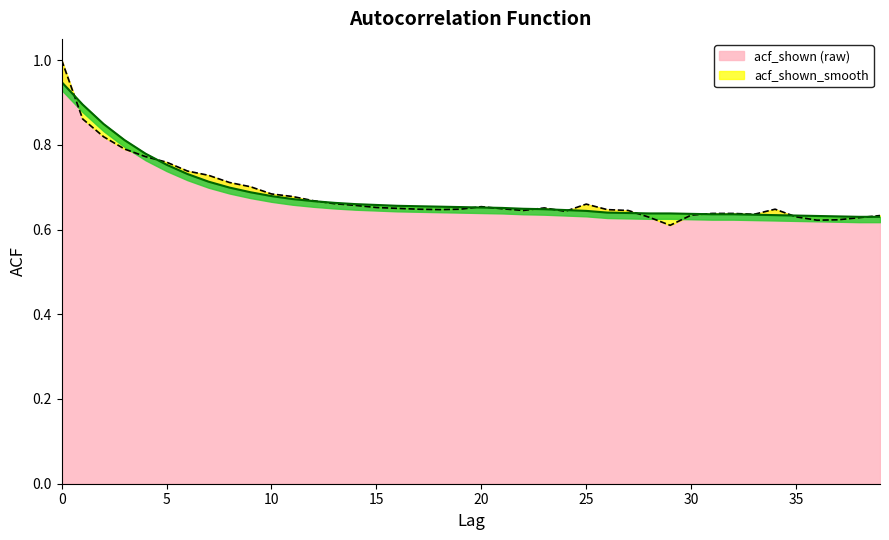

Does the chart have visible grid lines?

No